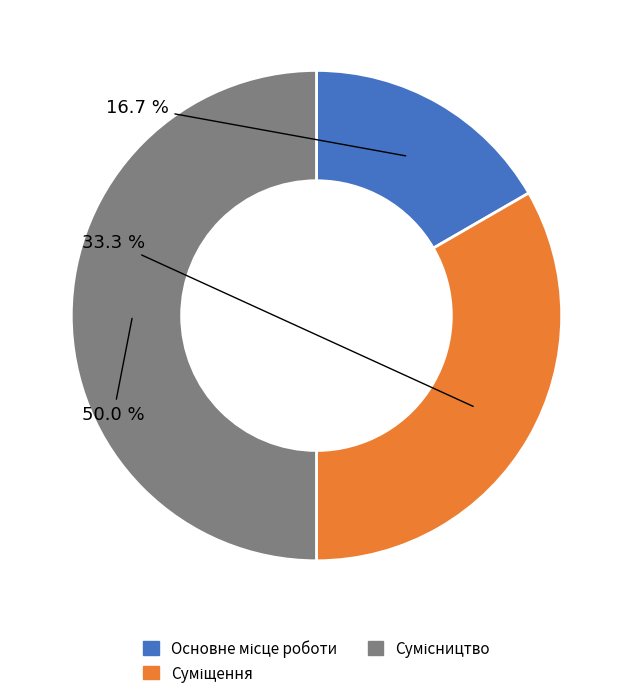

True or false: Основне місце роботи accounts for 7% of the total.

False